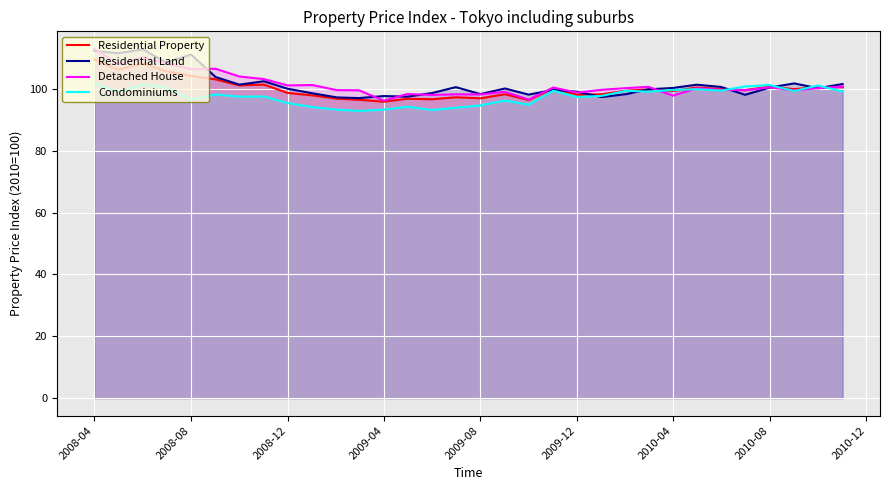

What is the sum of all Detached House values?

3243.0